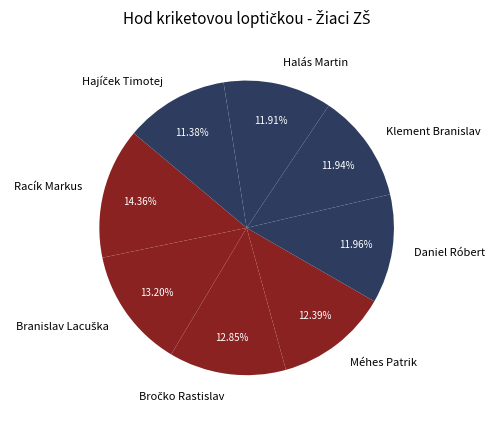

Which slice is the largest?

Racík Markus